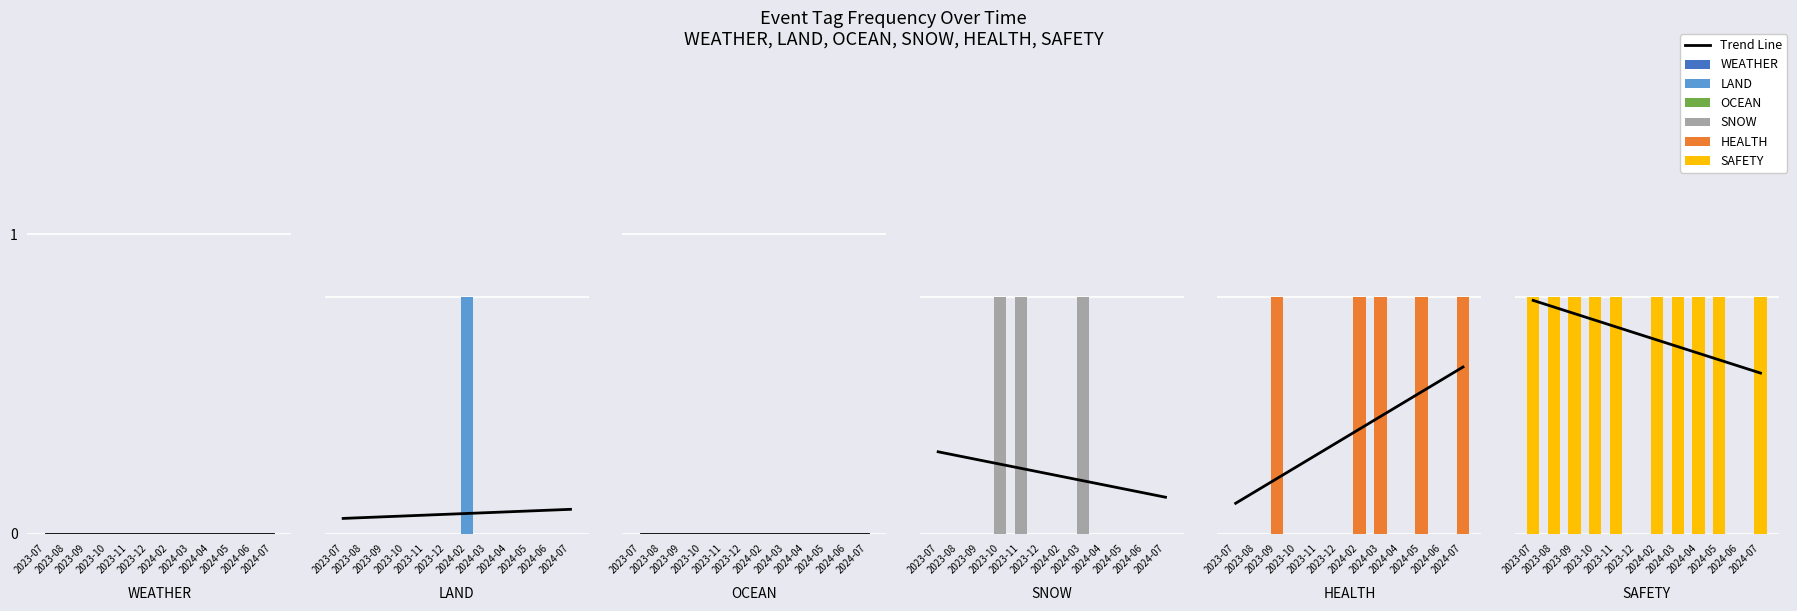

At 2023-09, list the series in order from smallest to largest.

WEATHER, LAND, OCEAN, SNOW, HEALTH, SAFETY